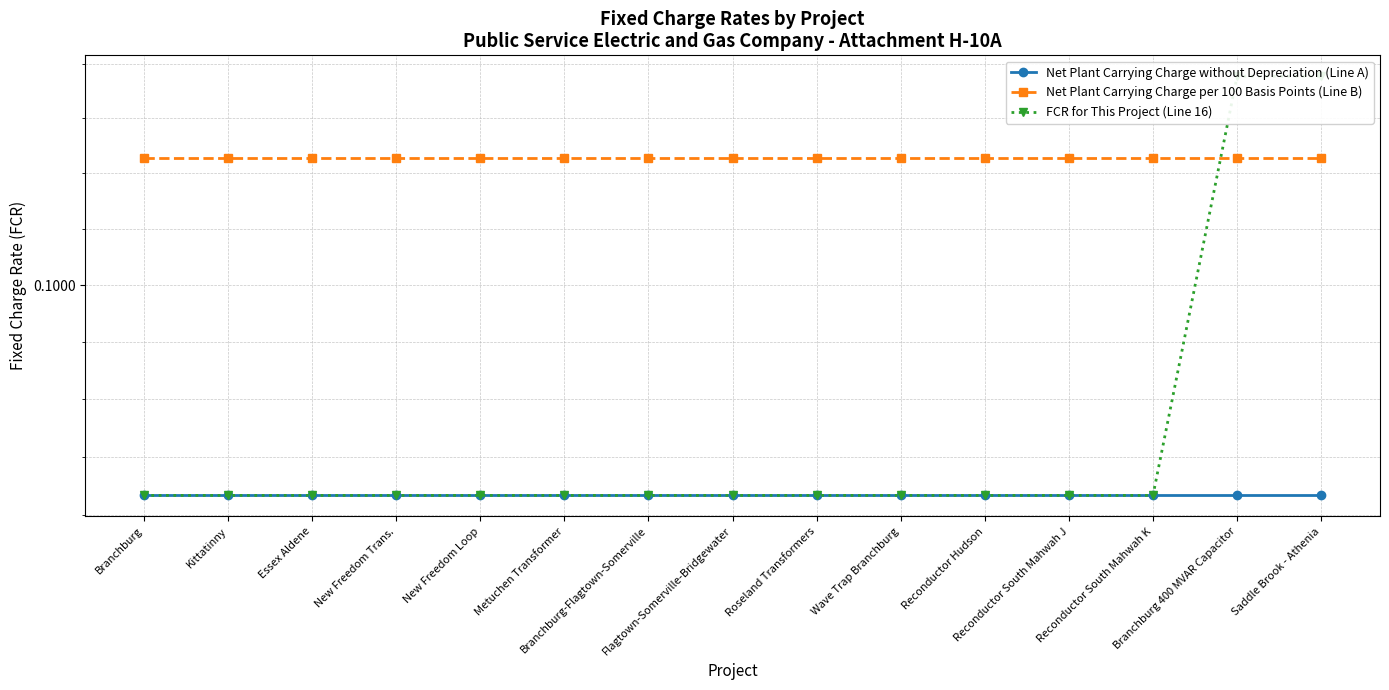

Between which two adjacent categories do Net Plant Carrying Charge per 100 Basis Points (Line B) and FCR for This Project (Line 16) first intersect?

Reconductor South Mahwah K and Branchburg 400 MVAR Capacitor